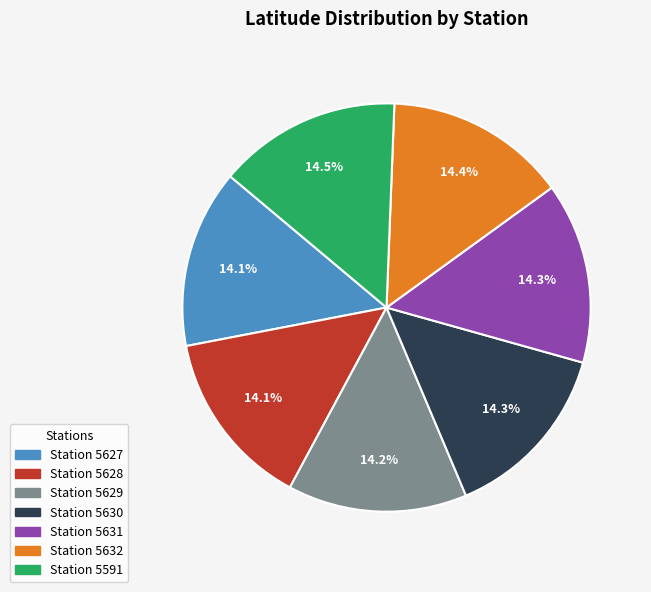

Is there a majority slice in this chart?

No